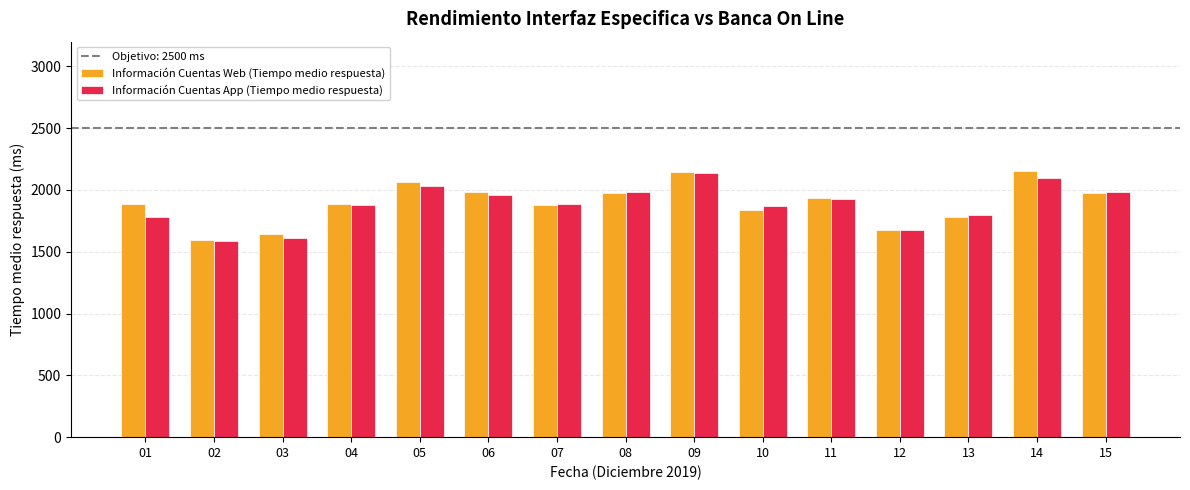

What is the total value across all series at 03?

3260.0